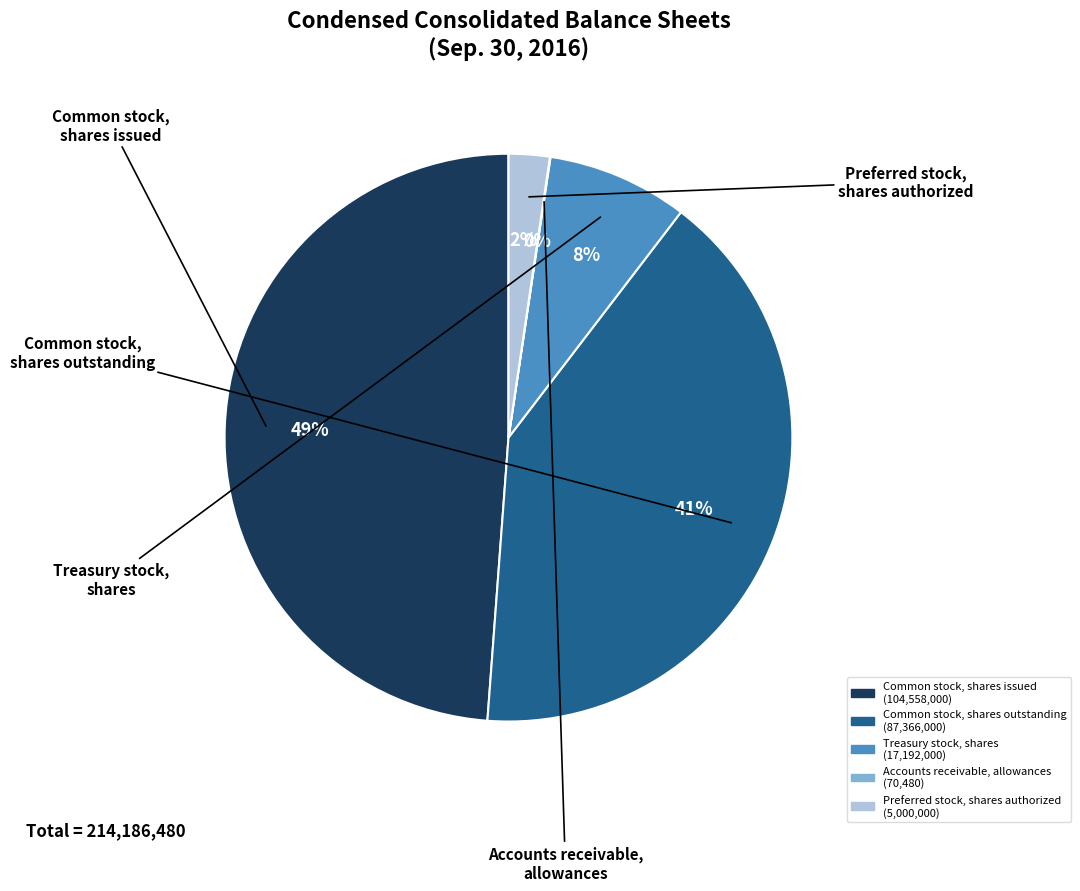

Is it true that Common stock, shares outstanding is 41% of the pie?

True